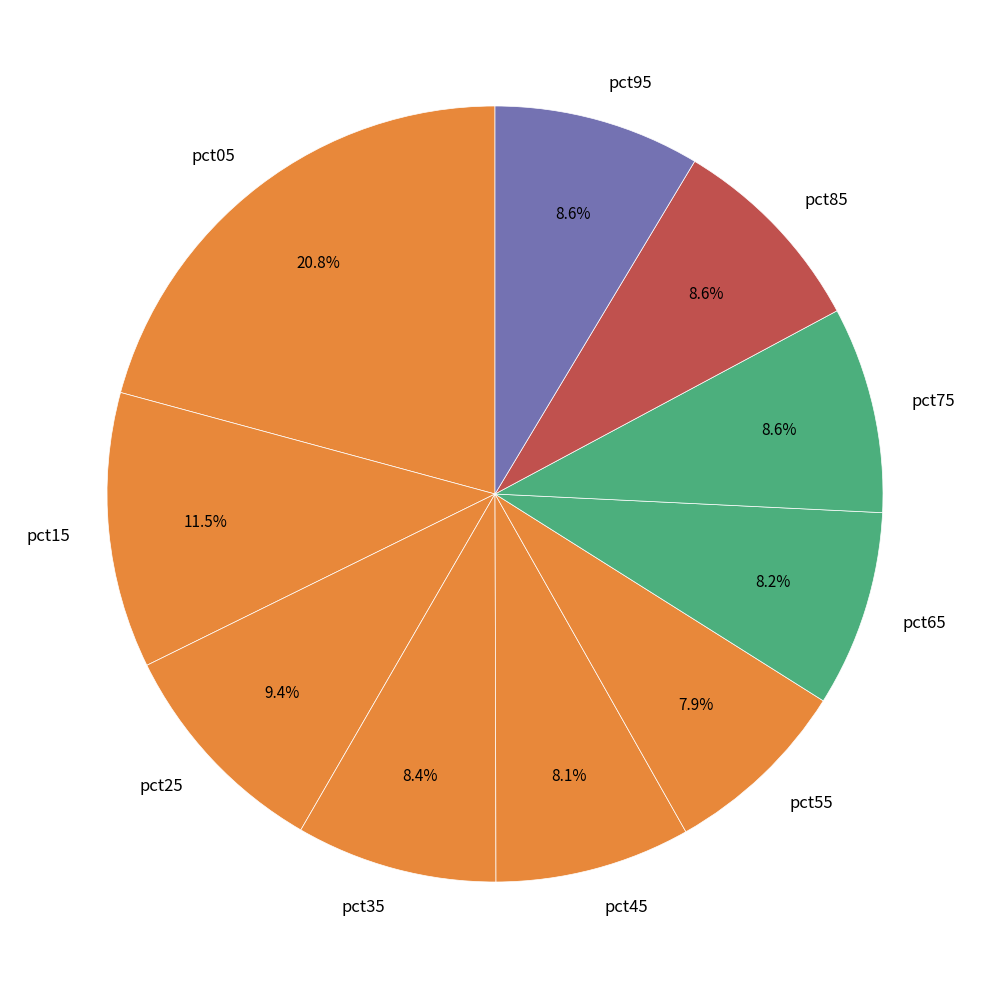

What is the largest slice in the pie chart?

pct05